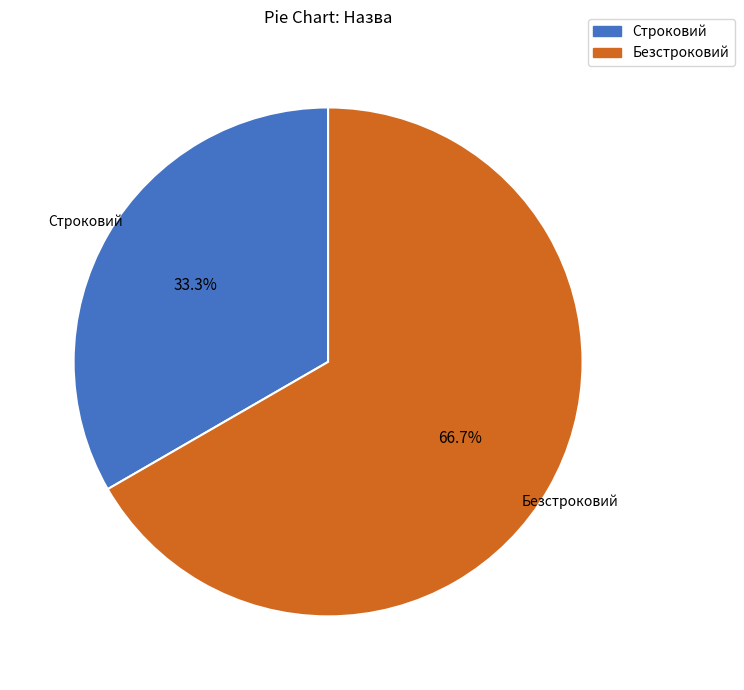

To the nearest percent, what is the average slice percentage?

50%